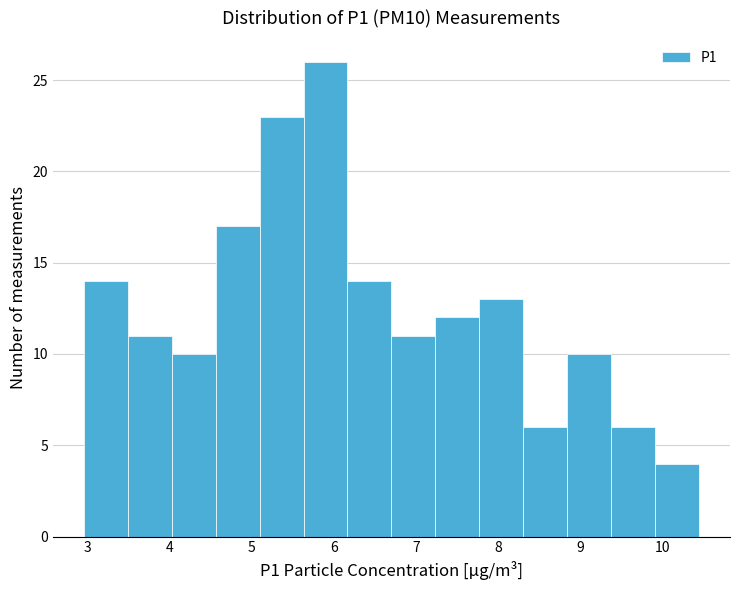

Reading left to right, list every bar in this chart as the range it spans on the x-axis followed by its height. Neither the bar edges nor the heights are printed on the chart, so give them approximately, as read against the axes.

3.0 to 3.5: 14
3.5 to 4.0: 11
4.0 to 4.6: 10
4.6 to 5.1: 17
5.1 to 5.6: 23
5.6 to 6.2: 26
6.2 to 6.7: 14
6.7 to 7.2: 11
7.2 to 7.8: 12
7.8 to 8.3: 13
8.3 to 8.8: 6
8.8 to 9.4: 10
9.4 to 9.9: 6
9.9 to 10.5: 4